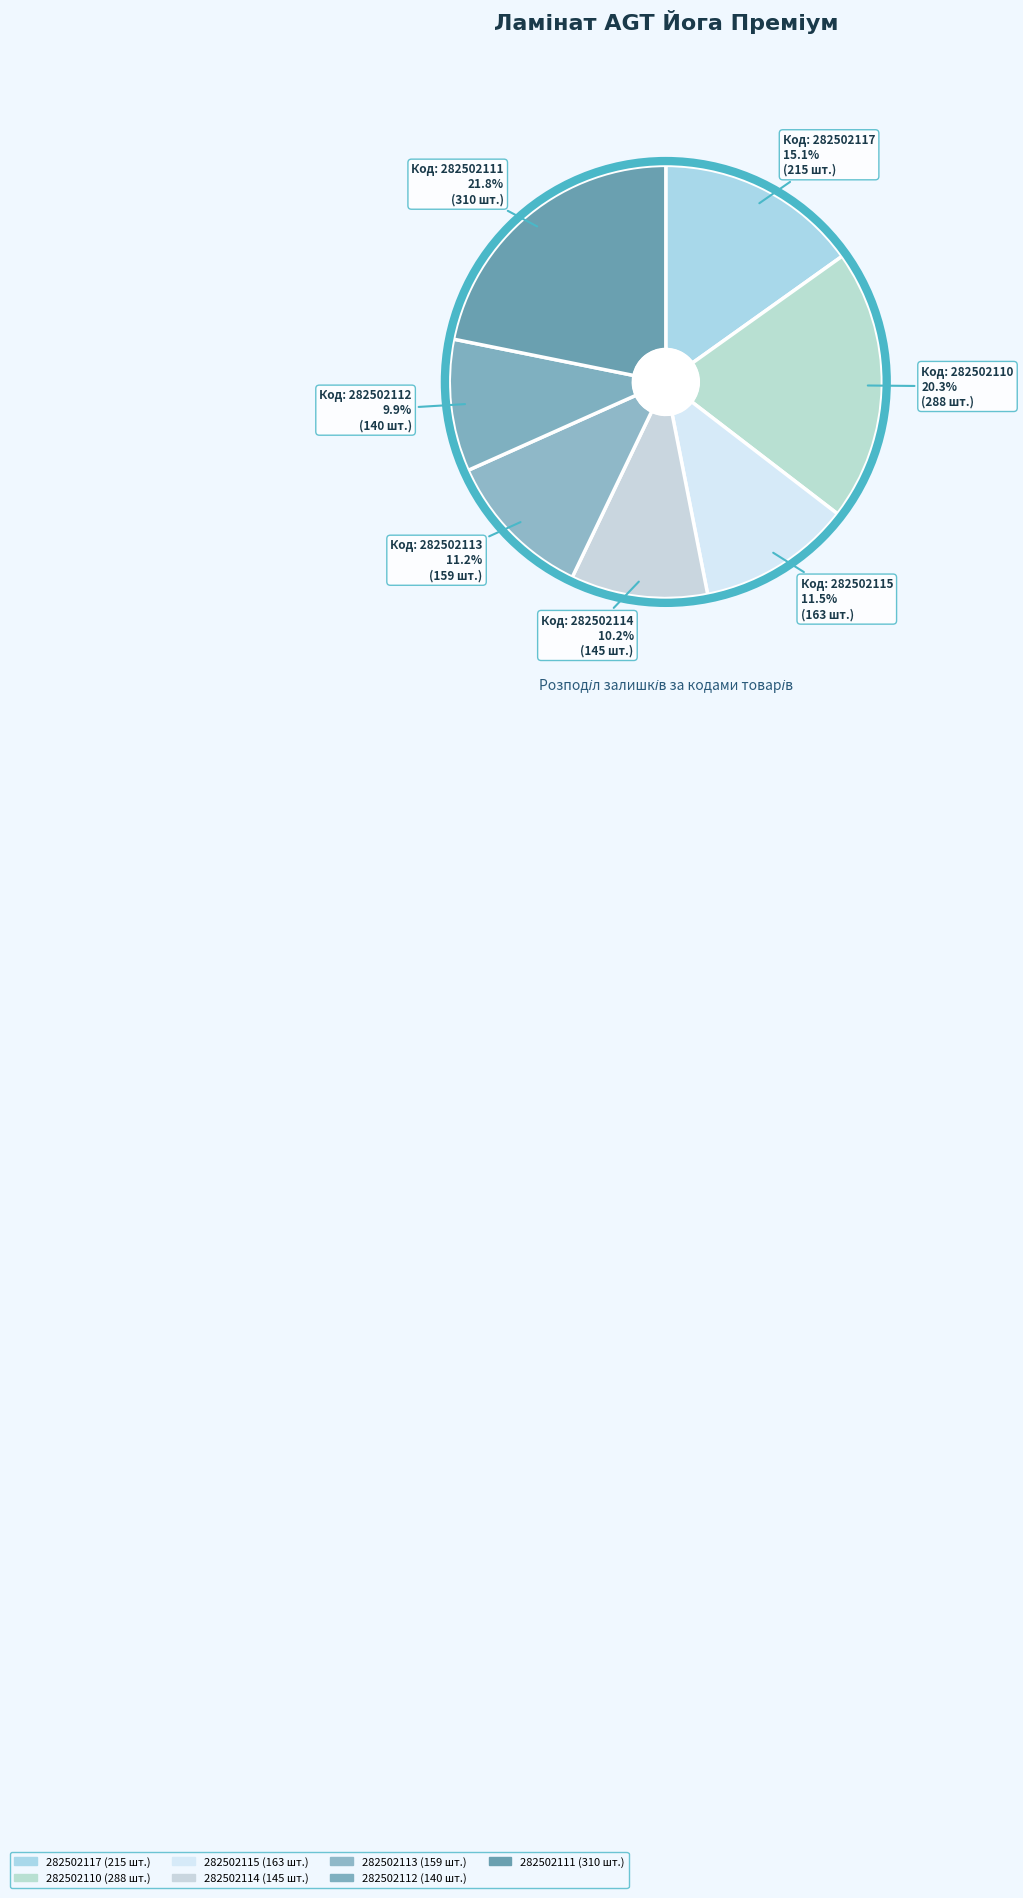

To the nearest percent, what percentage of the pie is 282502114?

10%